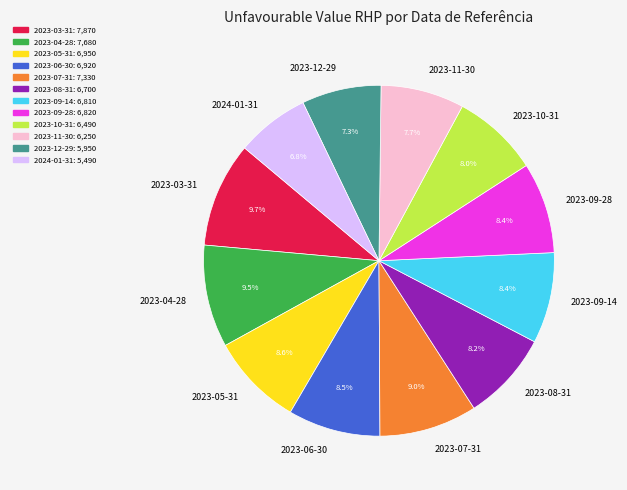

Combined, do 2023-12-29 and 2023-05-31 account for over 50%?

No